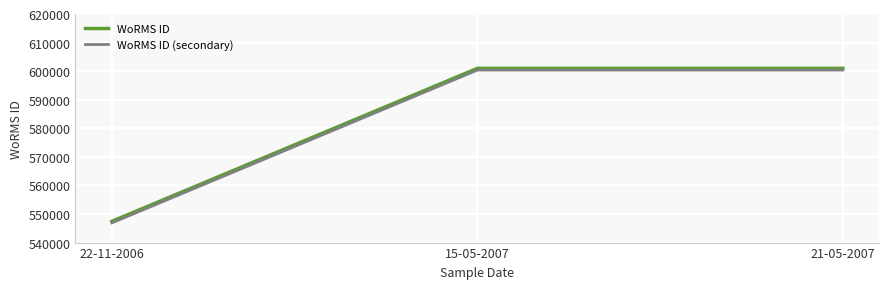

What is the total value across all series at 15-05-2007?

1201357.0